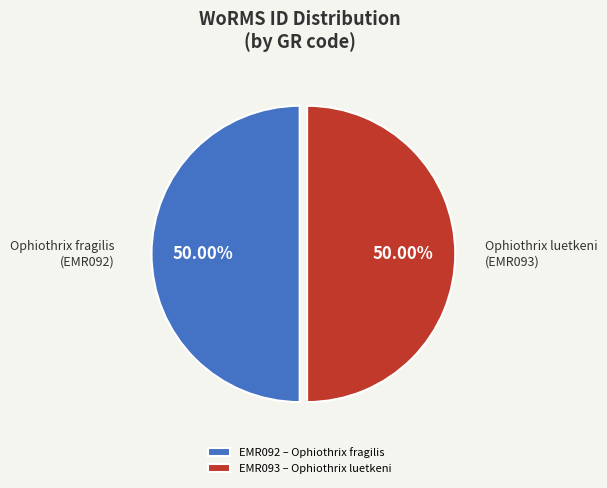

What is the ratio of the value at Ophiothrix luetkeni (EMR093) to the value at Ophiothrix fragilis (EMR092)?

1.0